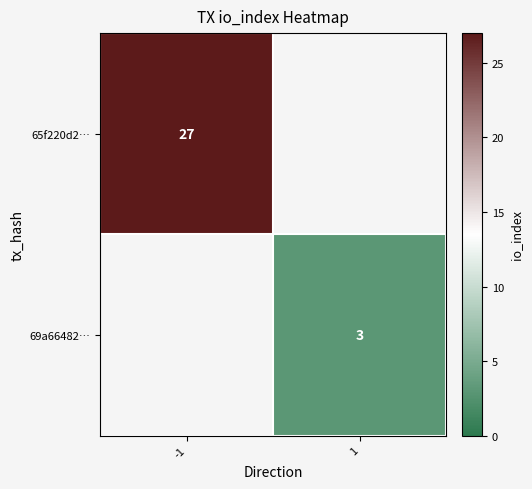

Is the value of 69a66482… at 1 greater than the value of 65f220d2… at -1?

No